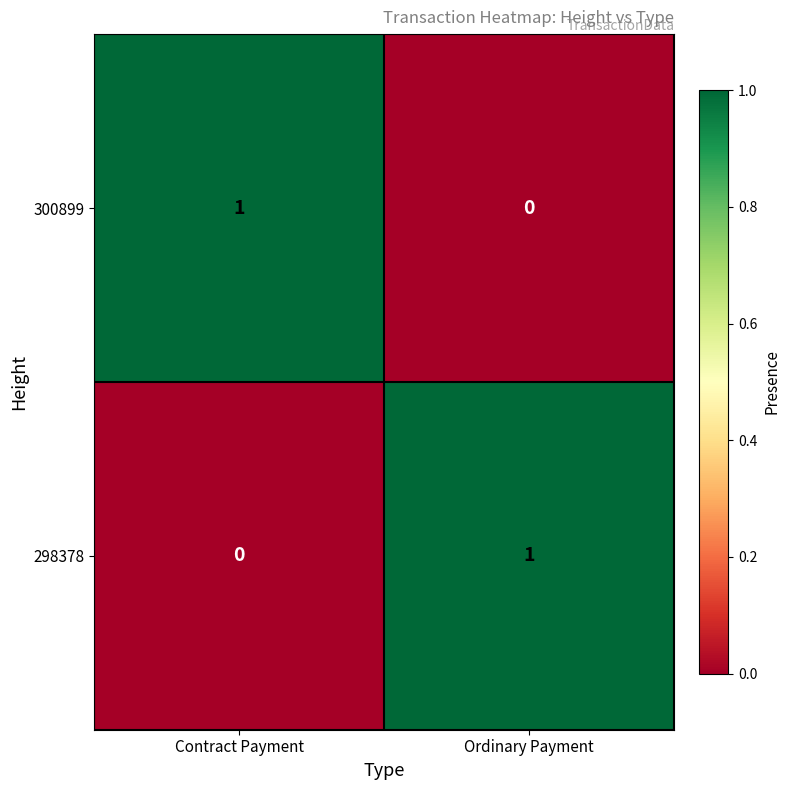

At which label does 298378 reach its minimum?

Contract Payment